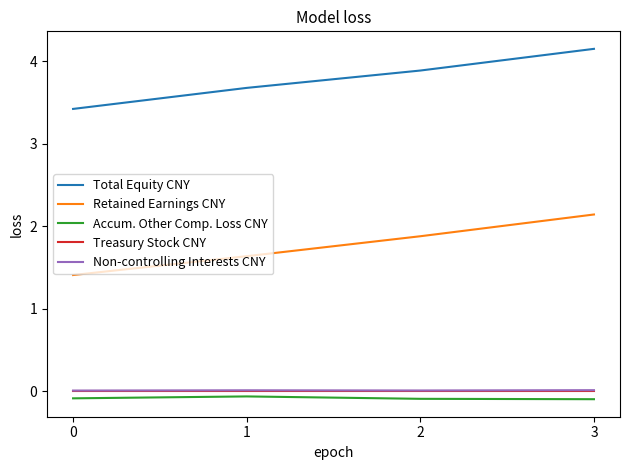

What is the difference between the highest and lowest values at 0?

3.5